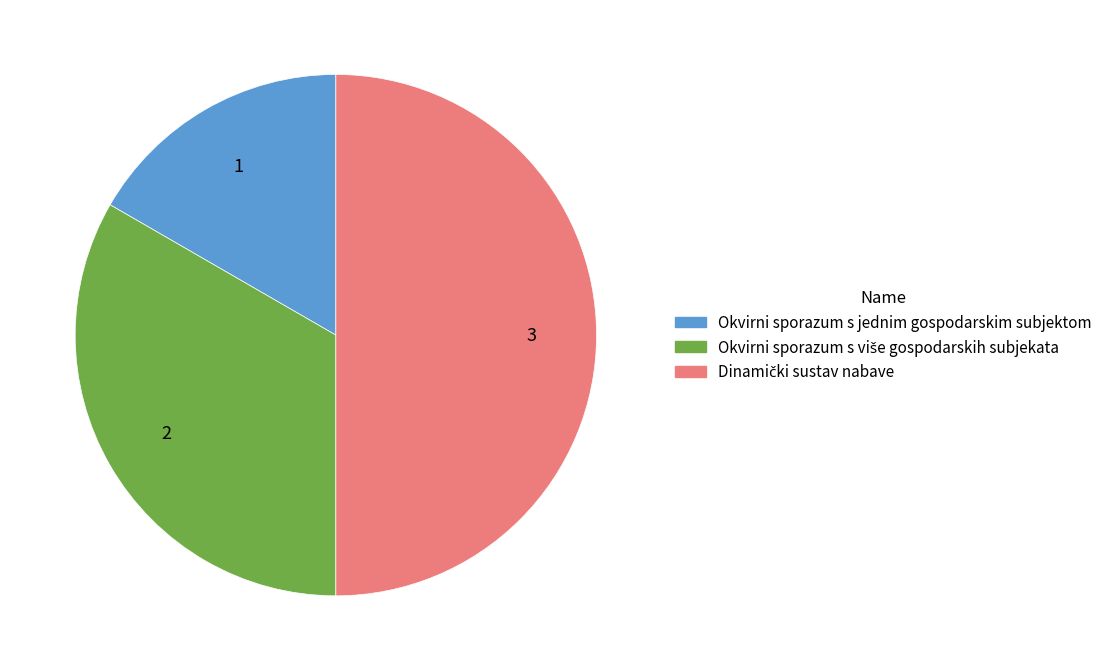

True or false: Okvirni sporazum s jednim gospodarskim subjektom accounts for 28% of the total.

False